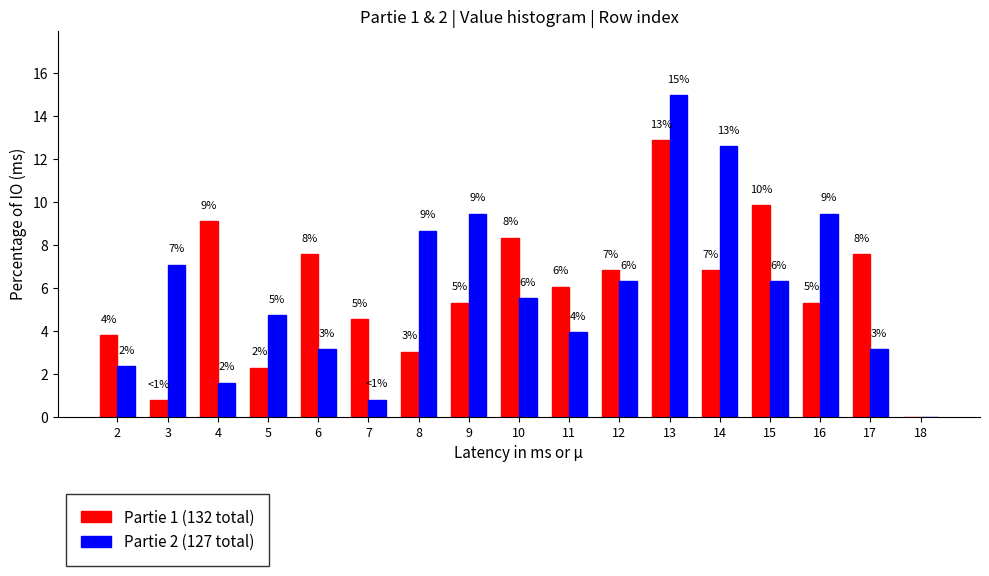

What are all the series names shown in the legend?

Partie 1 (132 total), Partie 2 (127 total)